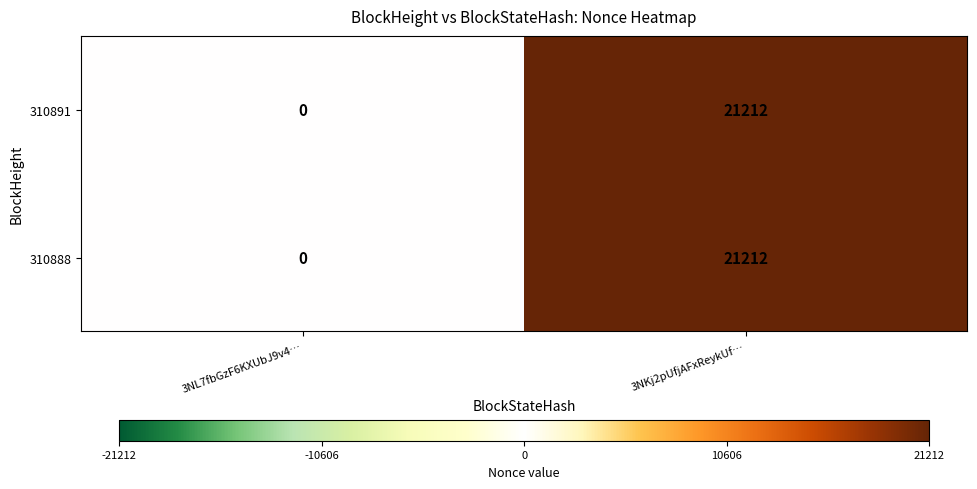

The 310891 series shows 33470 at 3NKj2pUfjAFxReykUf…. True or false?

False